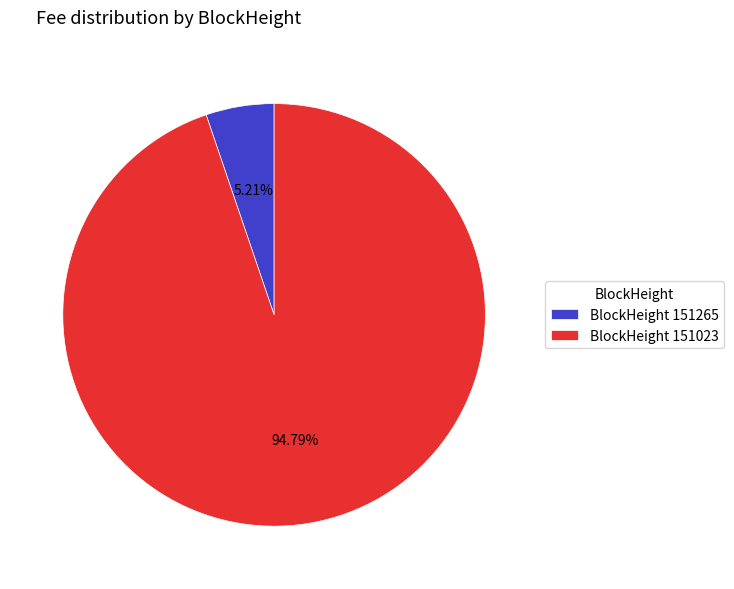

What is the majority slice?

BlockHeight 151023